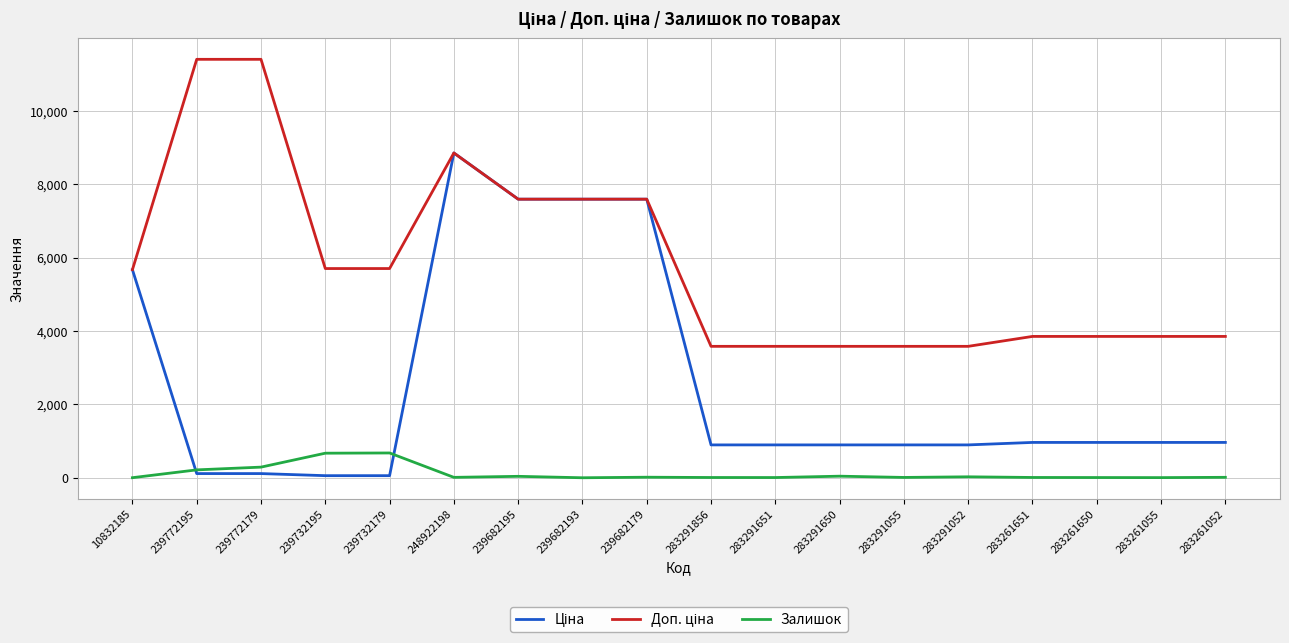

The Залишок series shows 26.0 at 283291052. True or false?

True